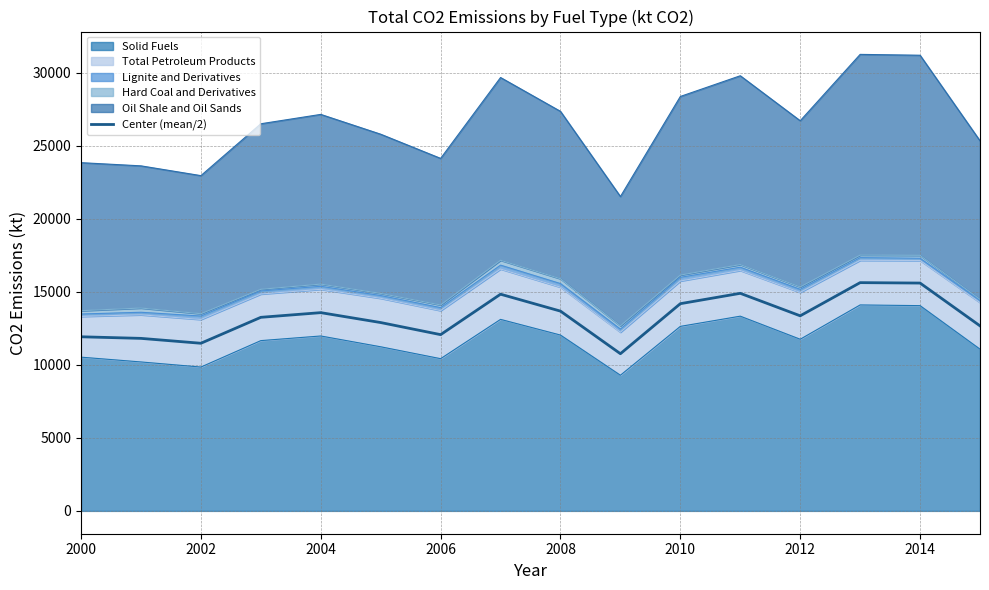

Count the number of categories in the chart.

16